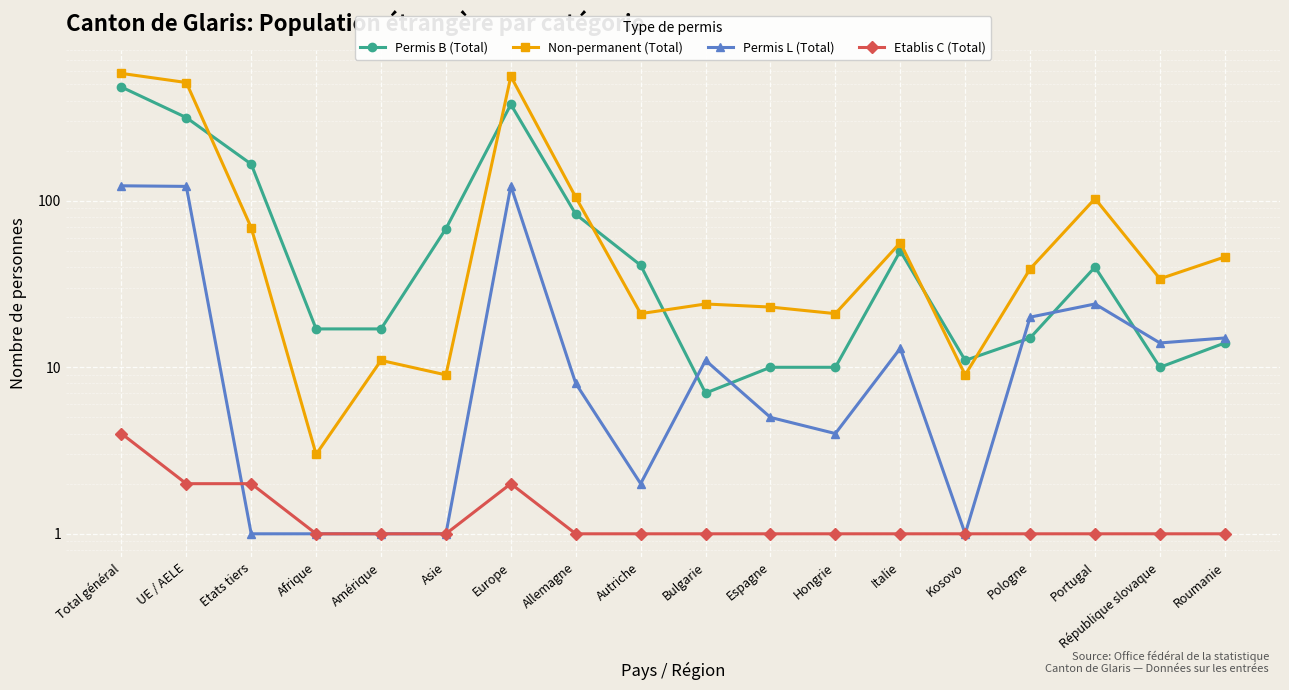

How many distinct data groups are displayed?

4